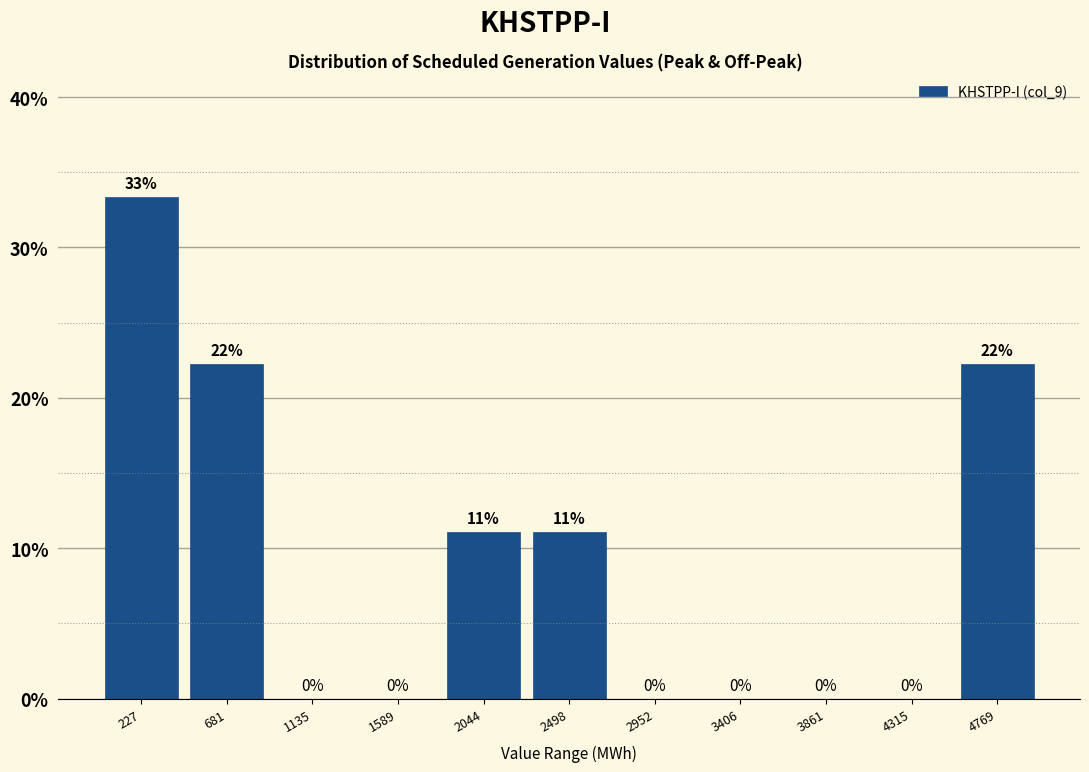

Over which range of the x-axis is the bar tallest?

0 to 450